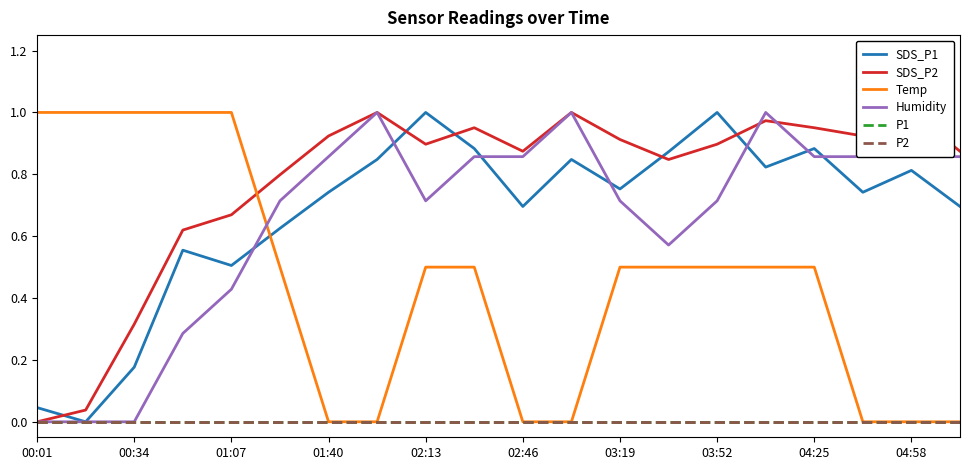

Which series has the widest spread of values?

SDS_P1